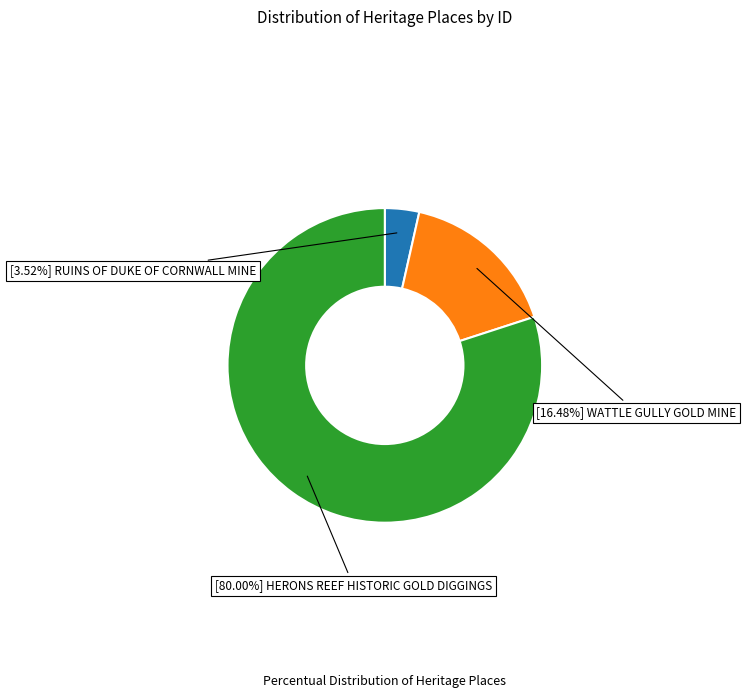

Is there a majority slice in this chart?

Yes